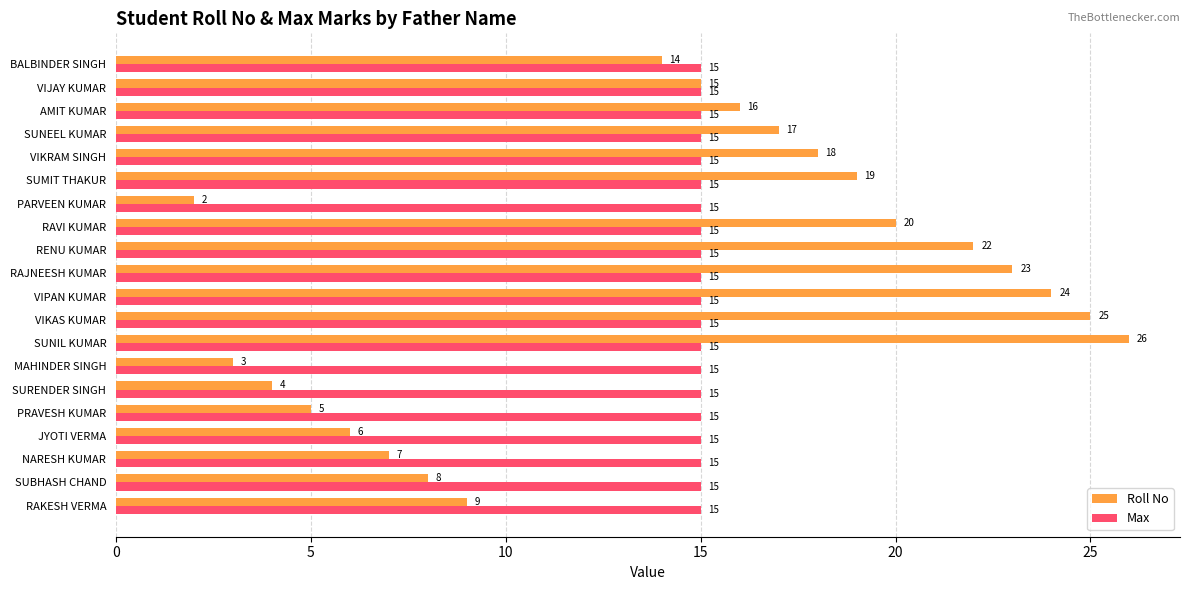

The value of Roll No at RENU KUMAR is 7. True or false?

False